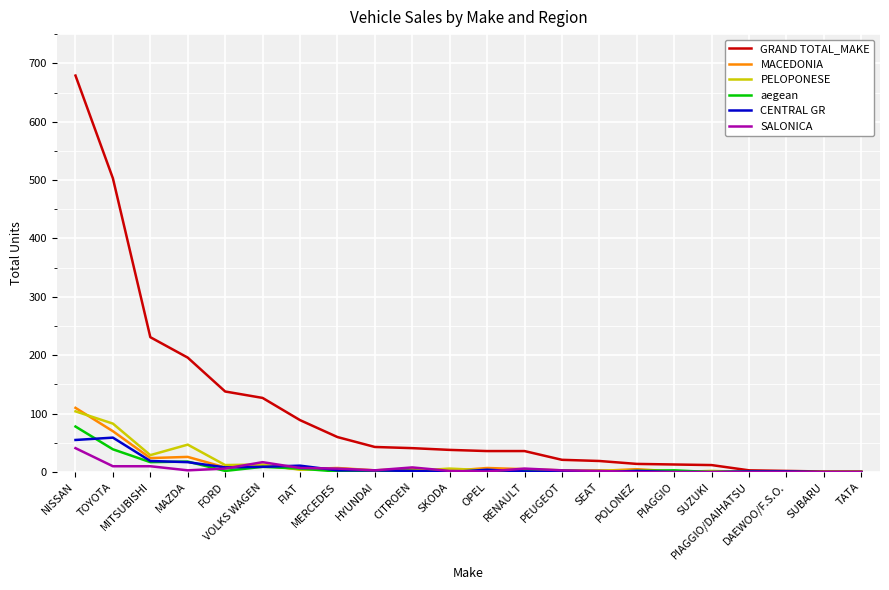

Which has a higher value, SKODA or FIAT?

FIAT